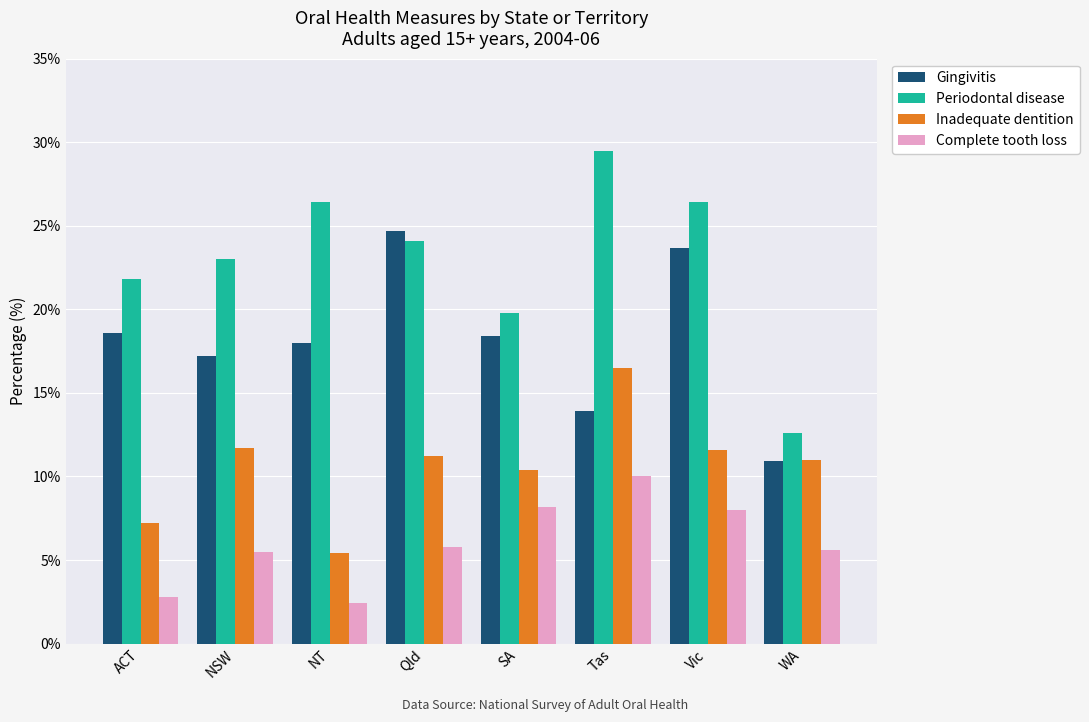

How many categories are shown in the chart?

8